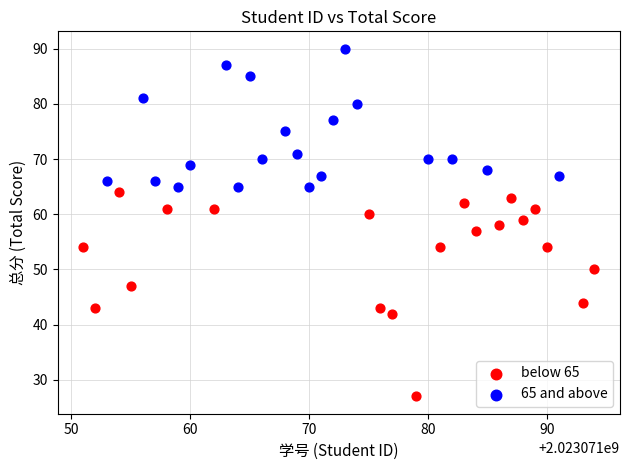

Which series reaches the maximum Y coordinate?

65 and above